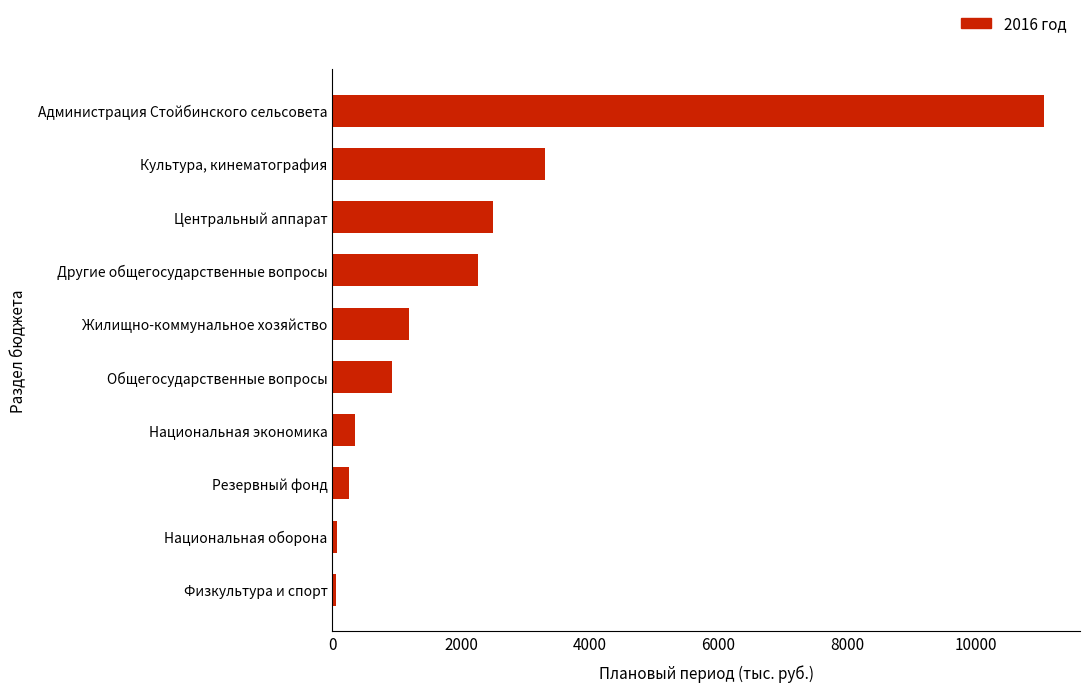

List the labels in order of value, smallest first.

Физкультура и спорт, Национальная оборона, Резервный фонд, Национальная экономика, Общегосударственные вопросы, Жилищно-коммунальное хозяйство, Другие общегосударственные вопросы, Центральный аппарат, Культура, кинематография, Администрация Стойбинского сельсовета